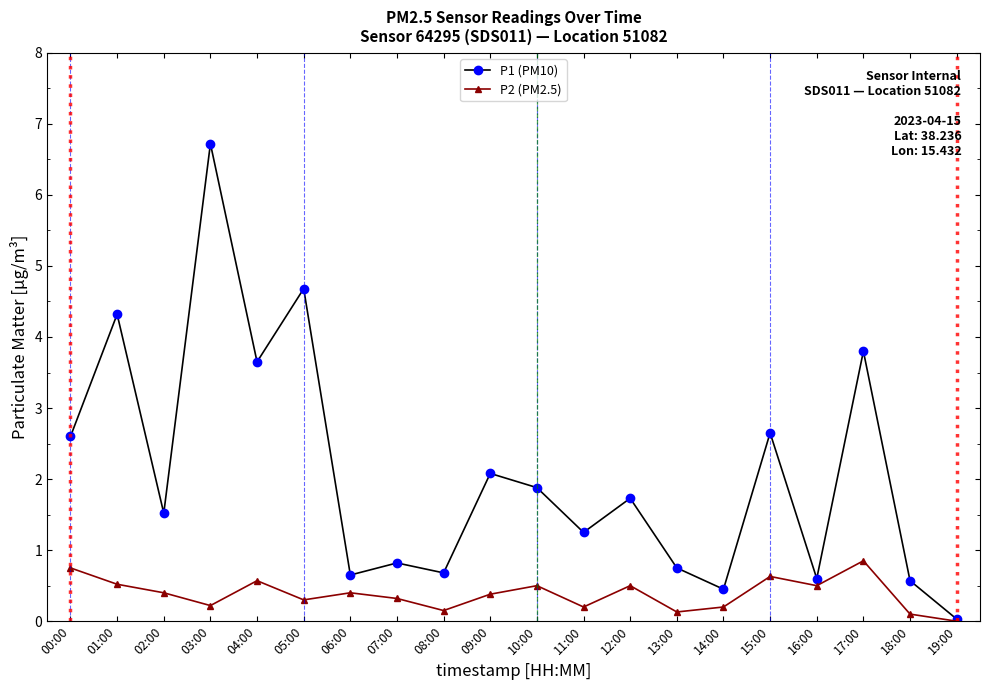

Rank the series by their maximum value, from lowest to highest.

P2 (PM2.5), P1 (PM10)